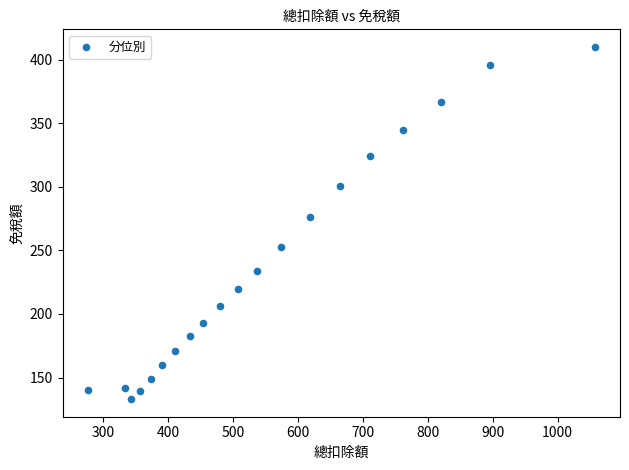

What Y value in the scatter plot is closest to 271?

276